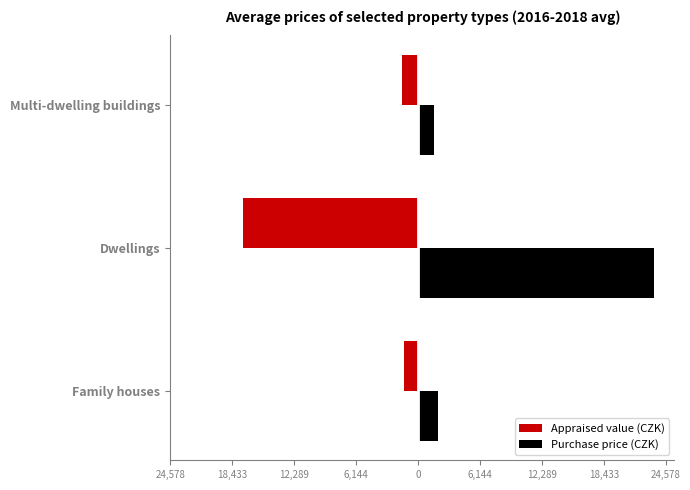

What are all the series names shown in the legend?

Appraised value (CZK), Purchase price (CZK)